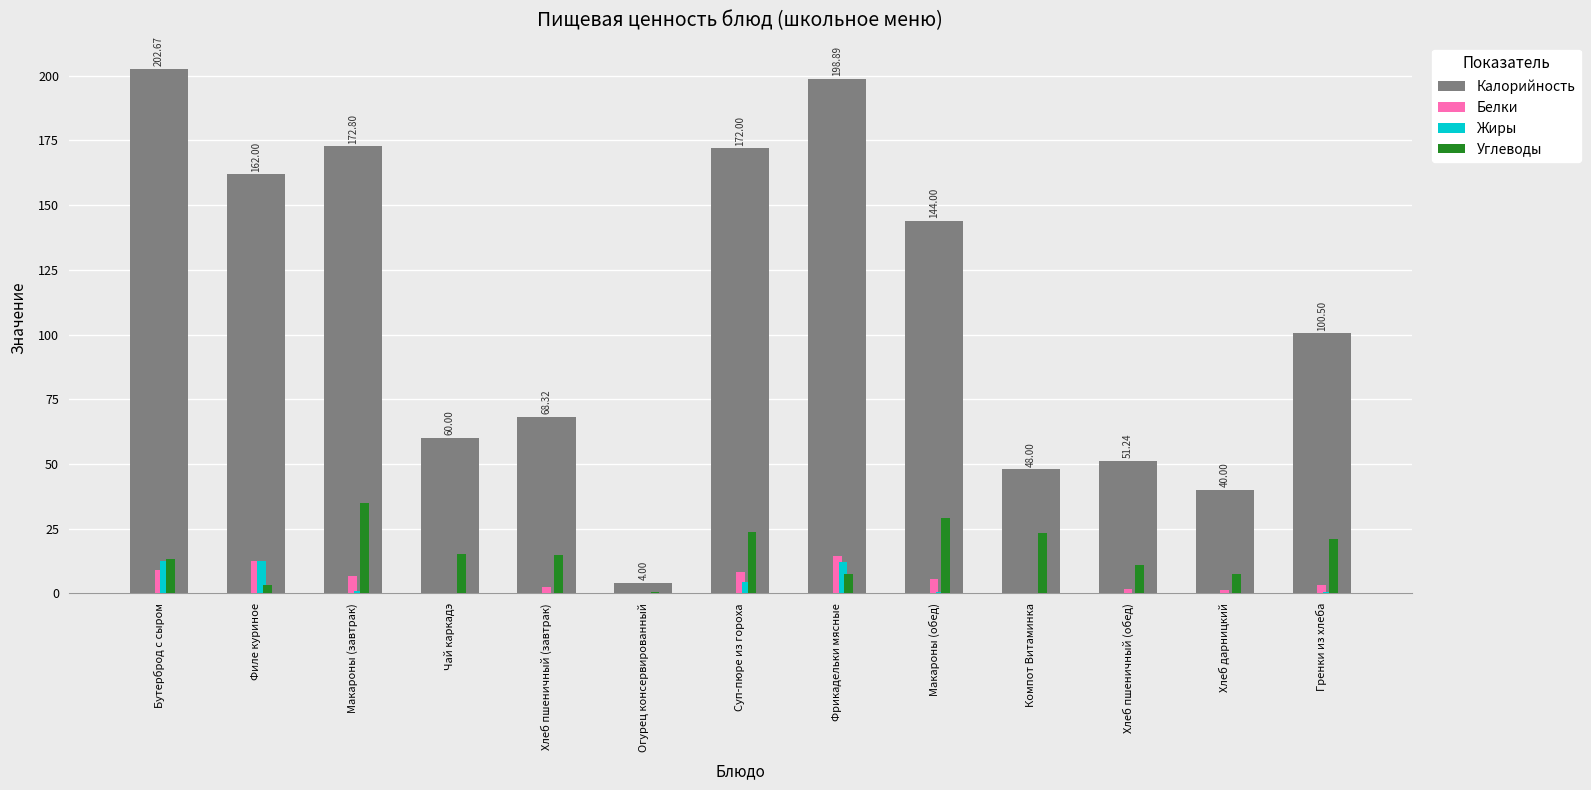

What is the sum of all Жиры values?

43.9